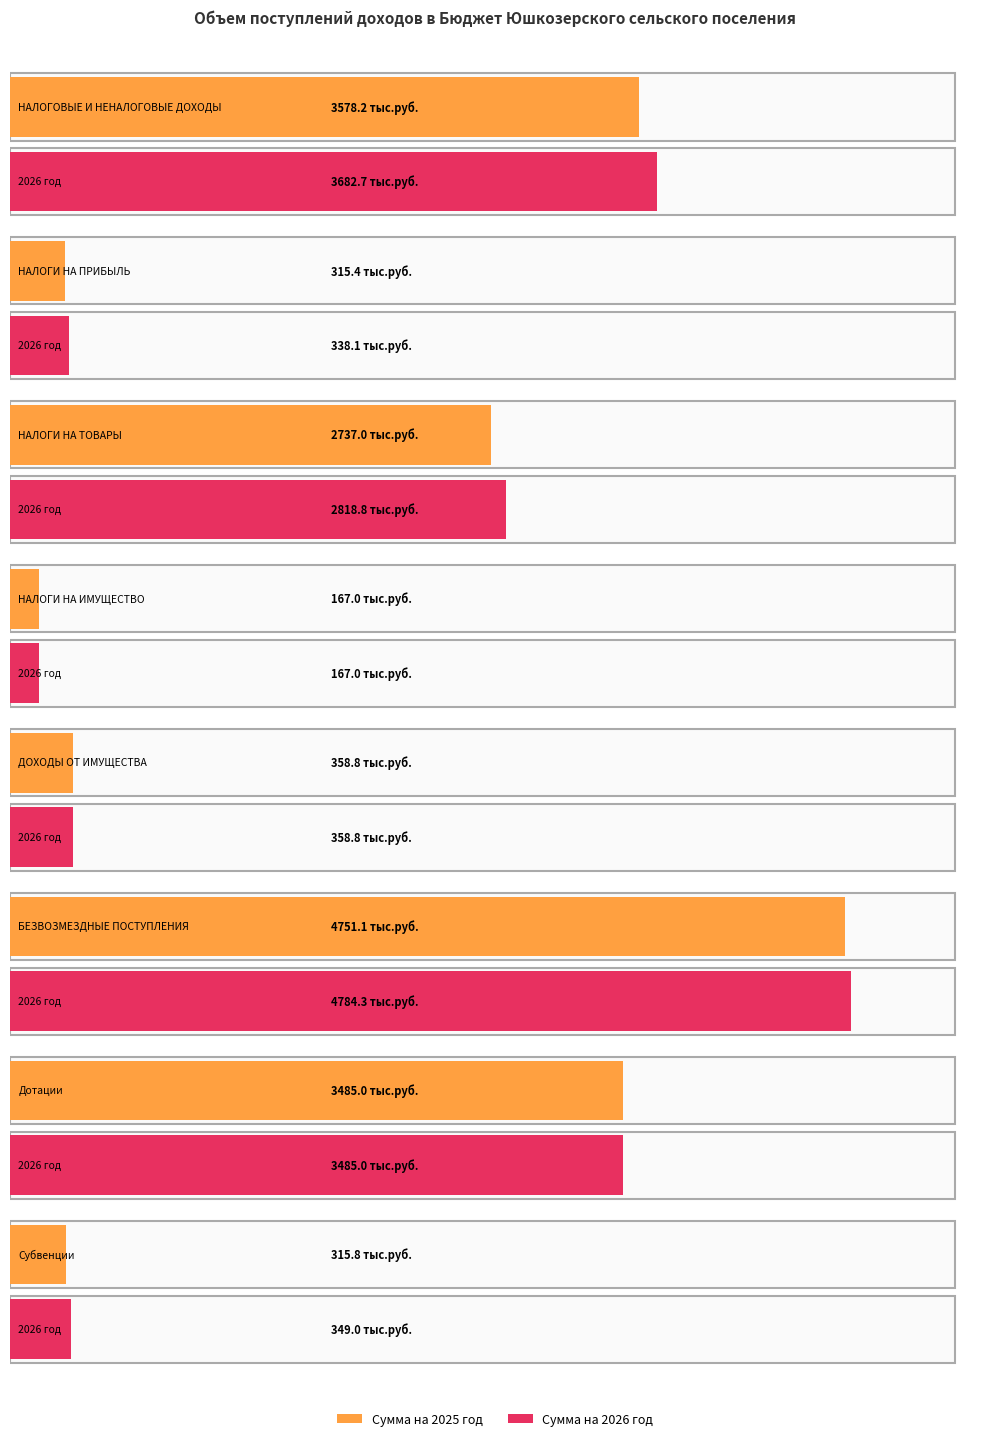

How many values in the Сумма на 2025 год series are below 2737?

4